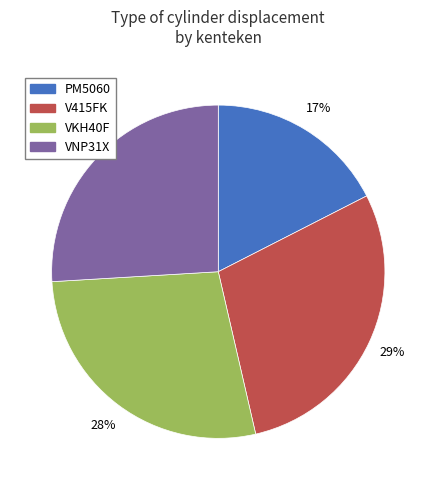

Which has a higher value, VNP31X or VKH40F?

VKH40F